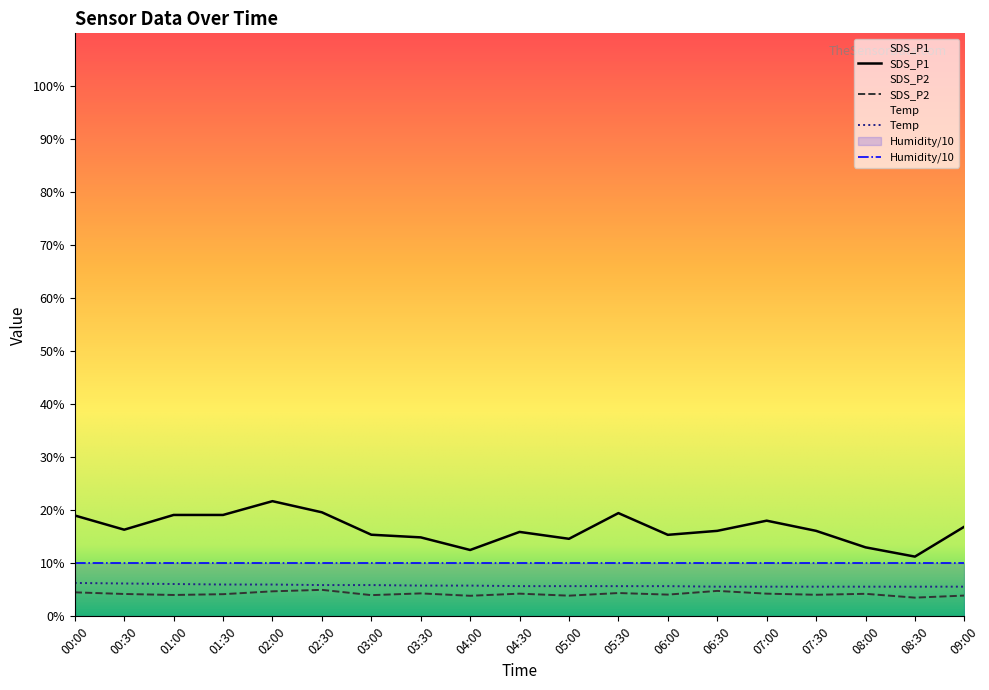

Which series has the largest range (max minus min)?

SDS_P1